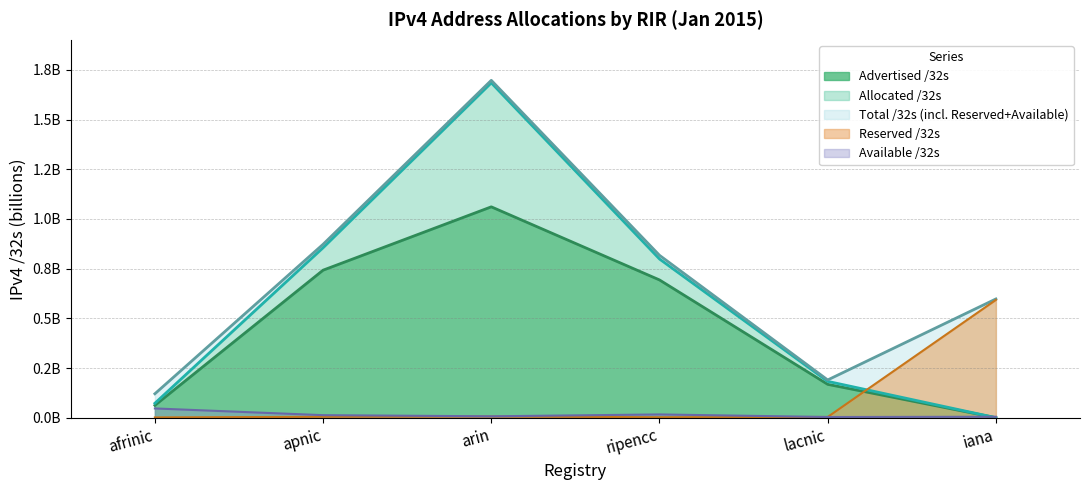

What position from the right is afrinic?

6